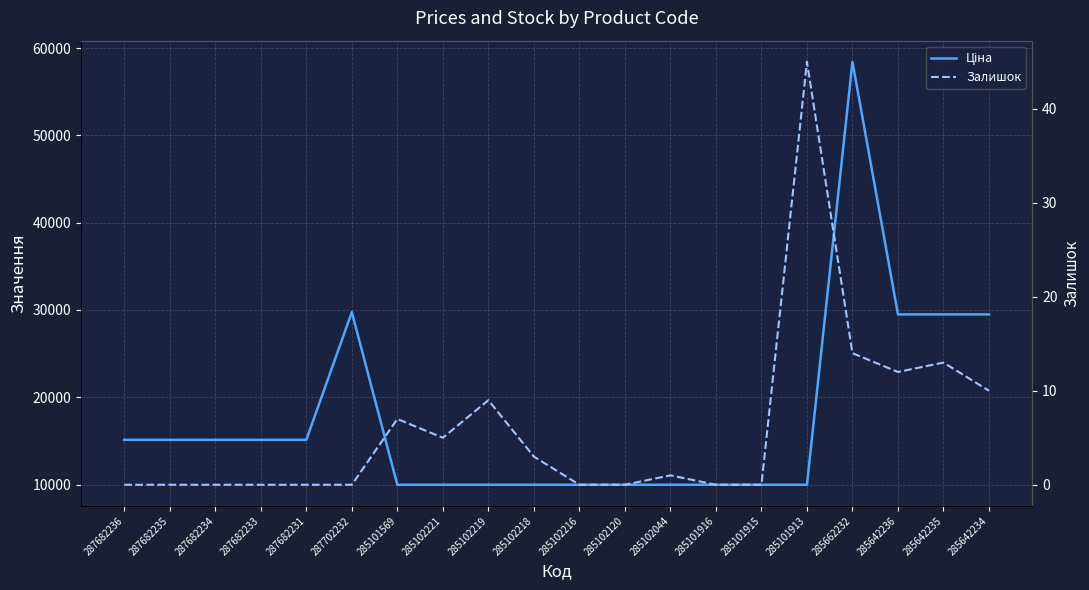

At how many categories does at least one series exceed 28676?

5